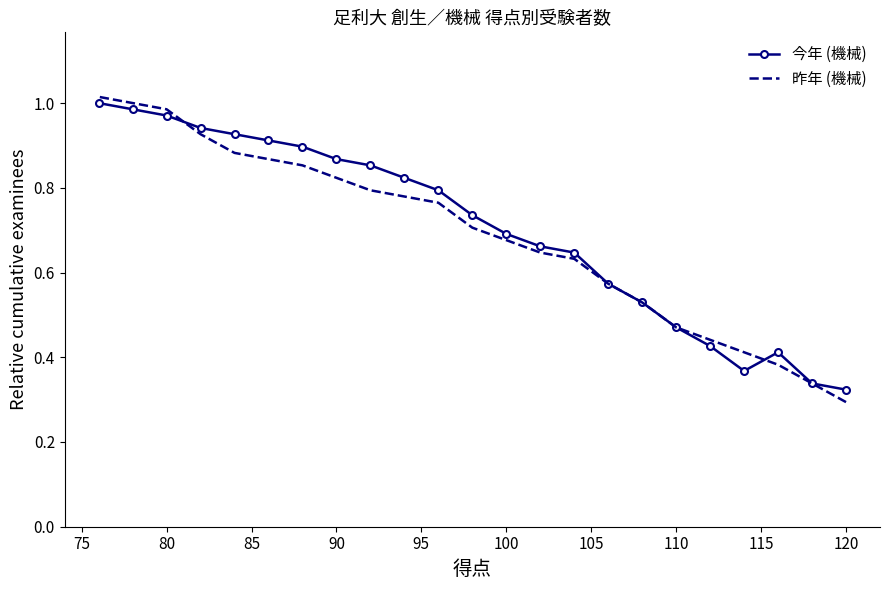

True or false: 昨年 (機械) and 今年 (機械) intersect in this chart.

True